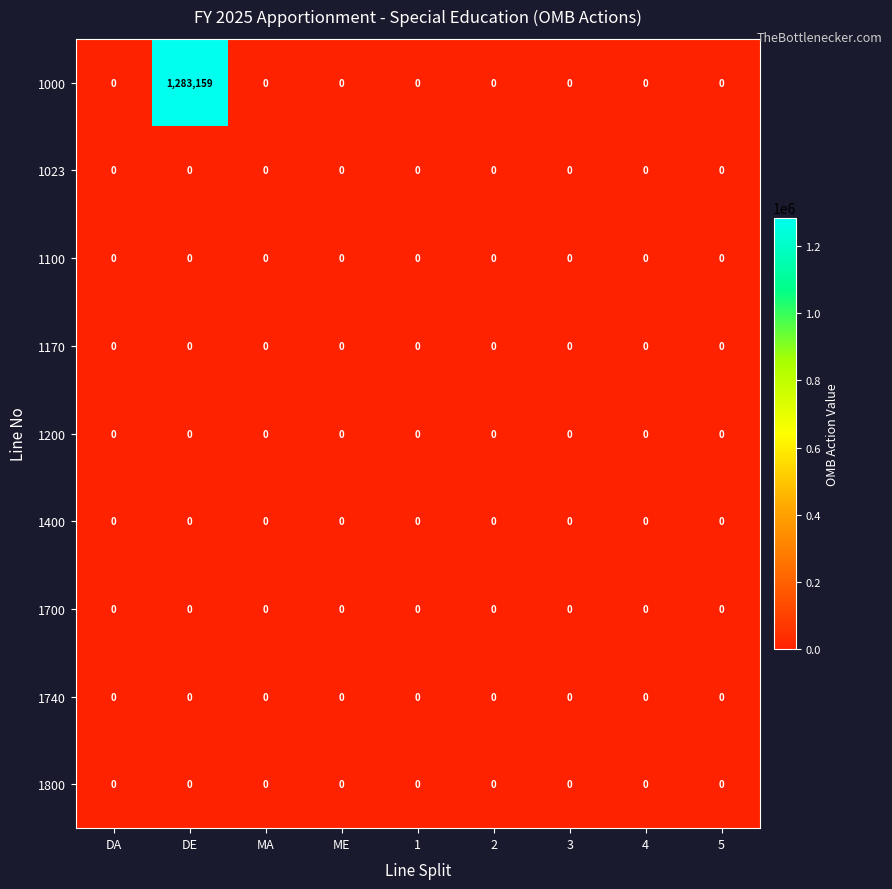

At which category is the sum across all series the highest?

DE